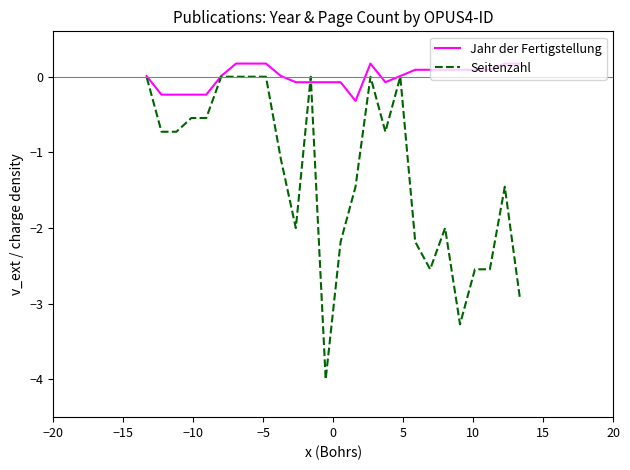

True or false: Jahr der Fertigstellung has more than 2 points higher than both neighbors.

False